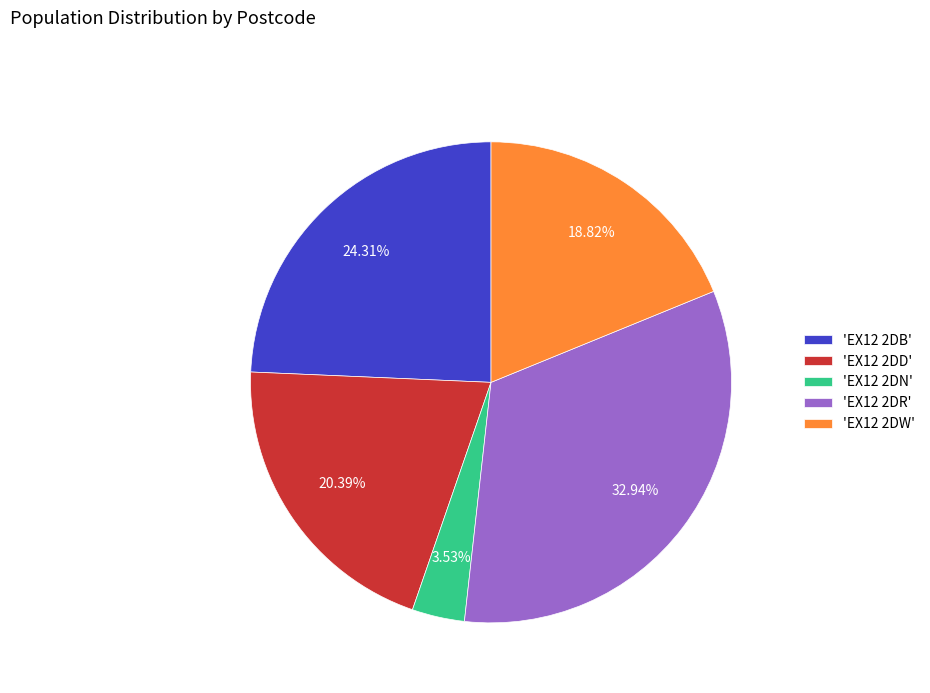

How many slices are in this pie chart?

5